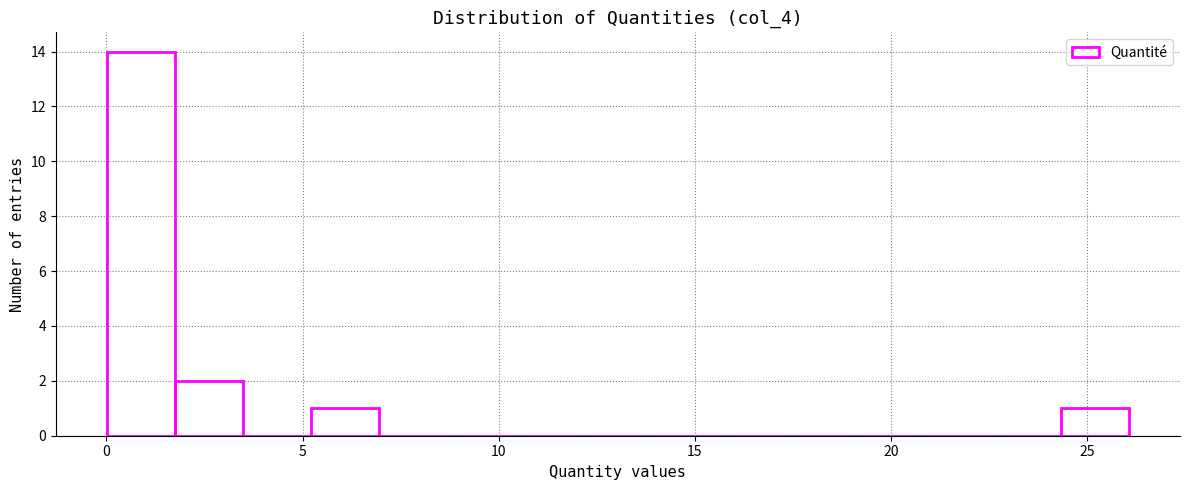

Around what value on the x-axis is the tallest bar? Give the approximate position of its centre, as read against the axis.

1.0